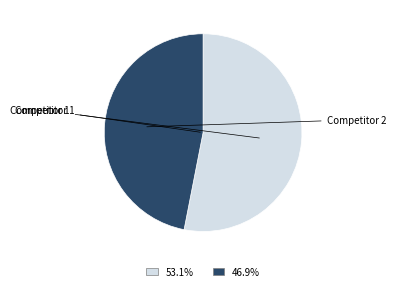

Does any single category account for the majority?

Yes